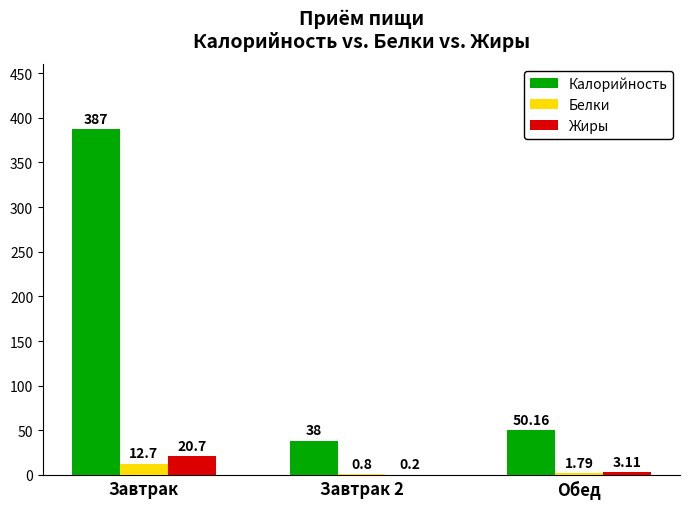

How many groups of bars are there?

3